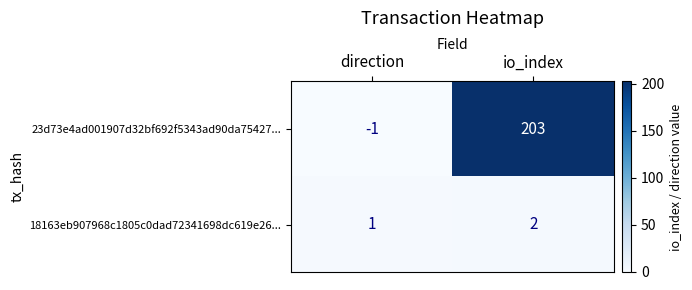

Rank the series at io_index from highest to lowest value.

23d73e4ad001907d32bf692f5343ad90da75427..., 18163eb907968c1805c0dad72341698dc619e26...